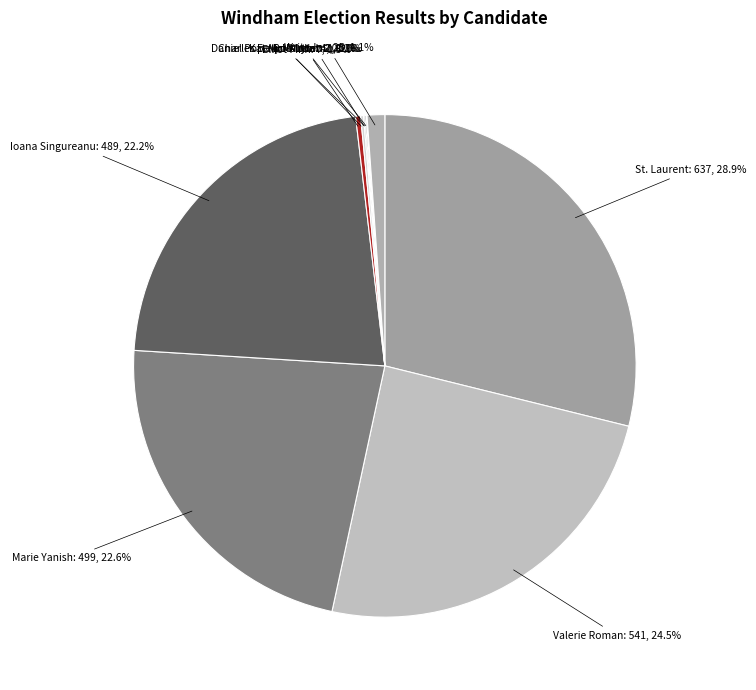

Rank the categories by value from lowest to highest.

Katelyn Kuttab, Bob Lynn, Daniel Popovici-Muller, Charles E. McMahon, Elliot Finn, Write-Ins, Ioana Singureanu, Marie Yanish, Valerie Roman, St. Laurent